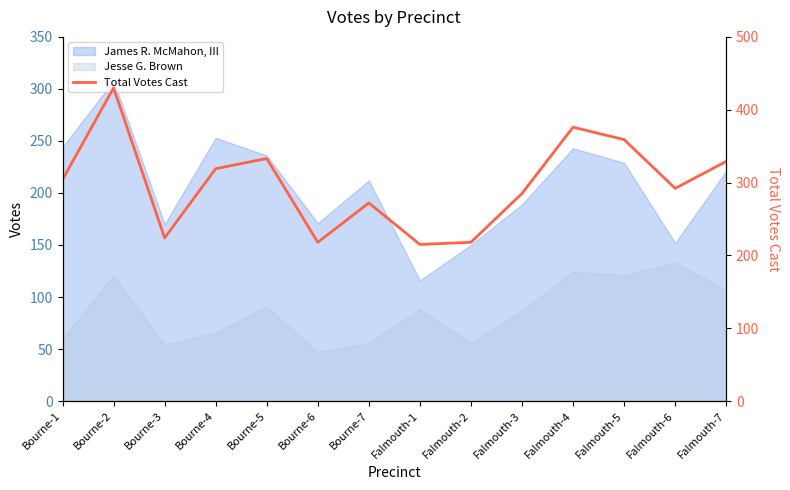

List the labels in order of value, largest first.

Bourne-2, Falmouth-4, Falmouth-5, Bourne-5, Falmouth-7, Bourne-4, Bourne-1, Falmouth-6, Falmouth-3, Bourne-7, Bourne-3, Bourne-6, Falmouth-2, Falmouth-1